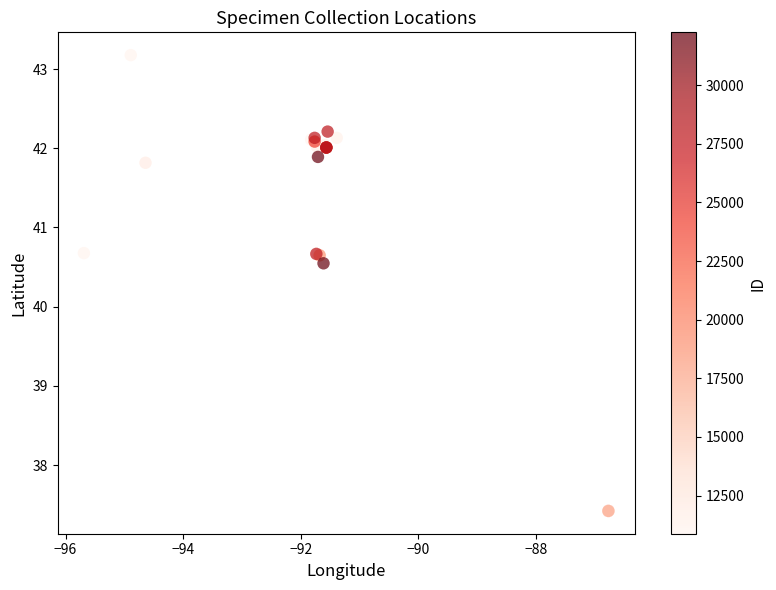

What Y value in the scatter plot is closest to 40?

40.5